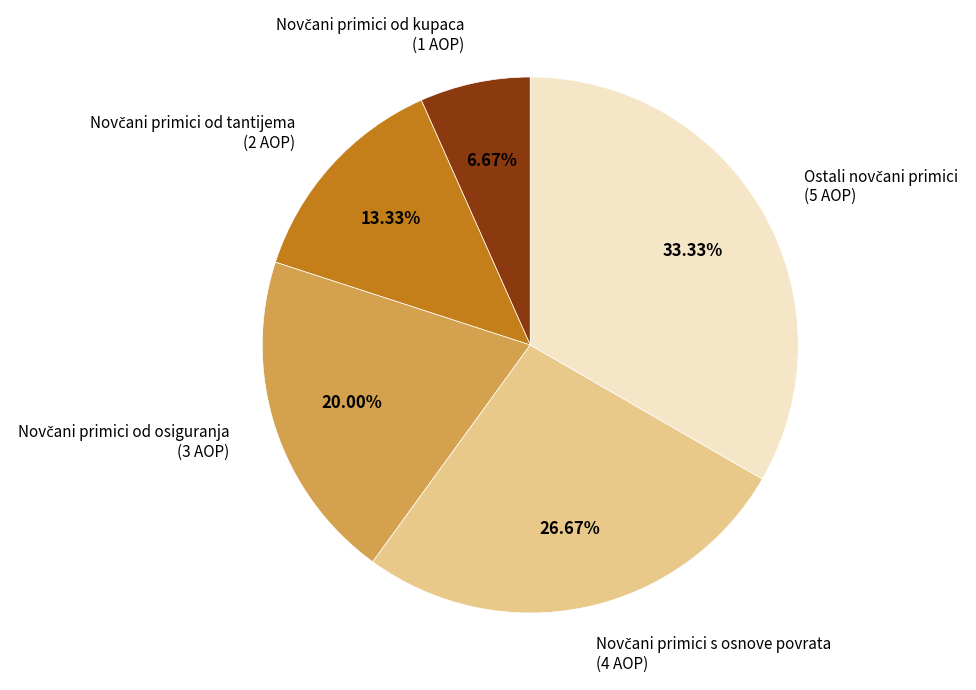

To the nearest percent, what is the average slice percentage?

20%